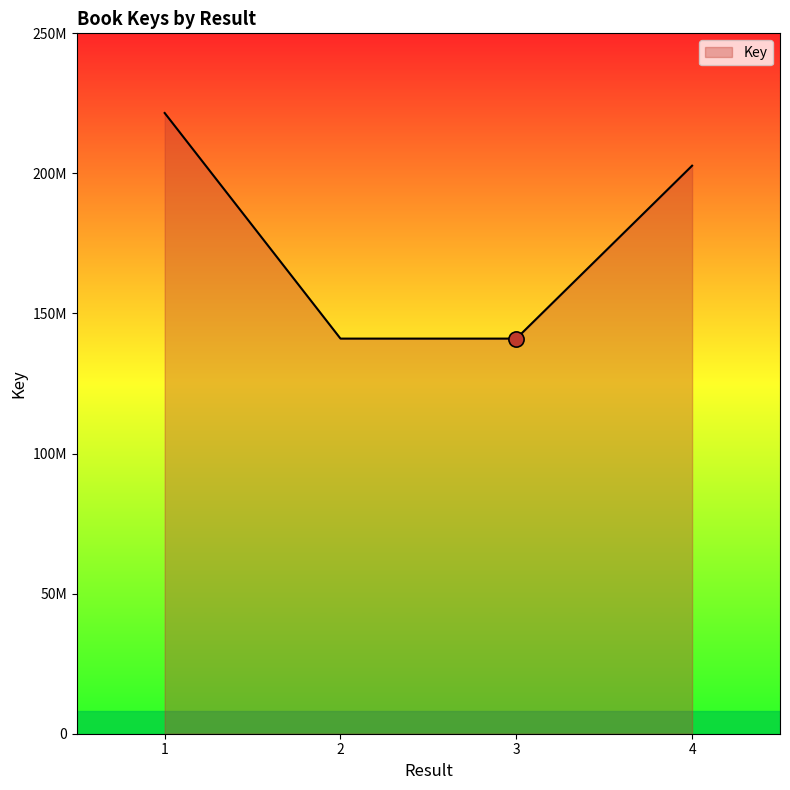

What is the ratio of the value at 4 to the value at 3?

1.4